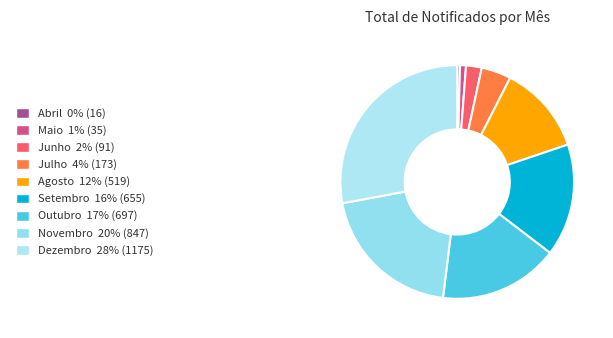

How many segments does this pie chart have?

9